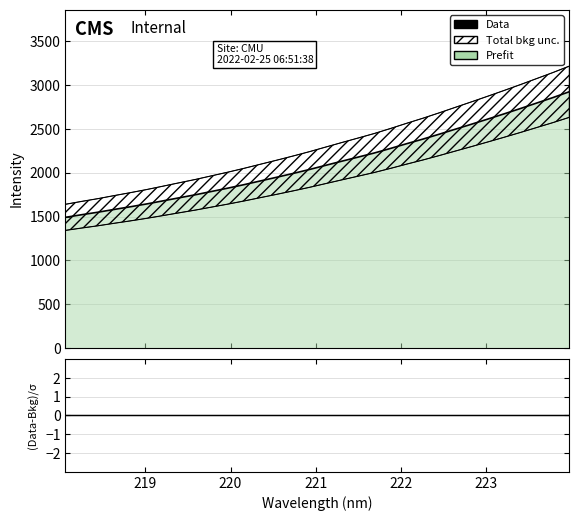

True or false: (Data-Bkg)/σ and Data intersect in this chart.

False